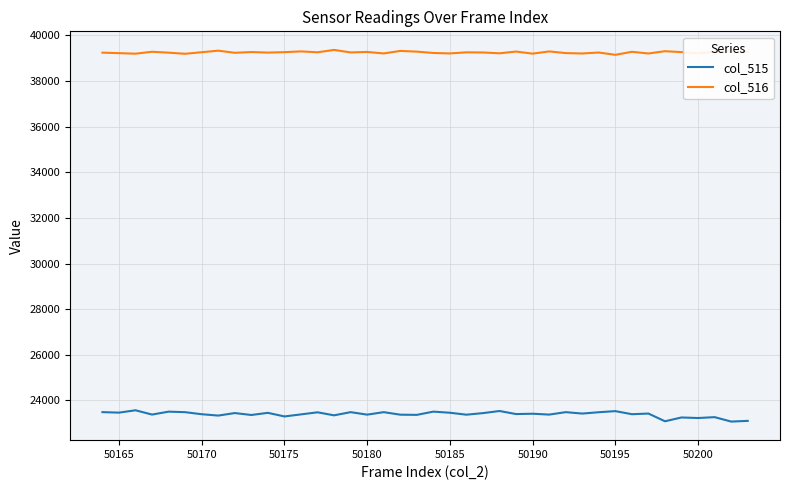

True or false: col_516 has more than 2 interior local peaks.

True